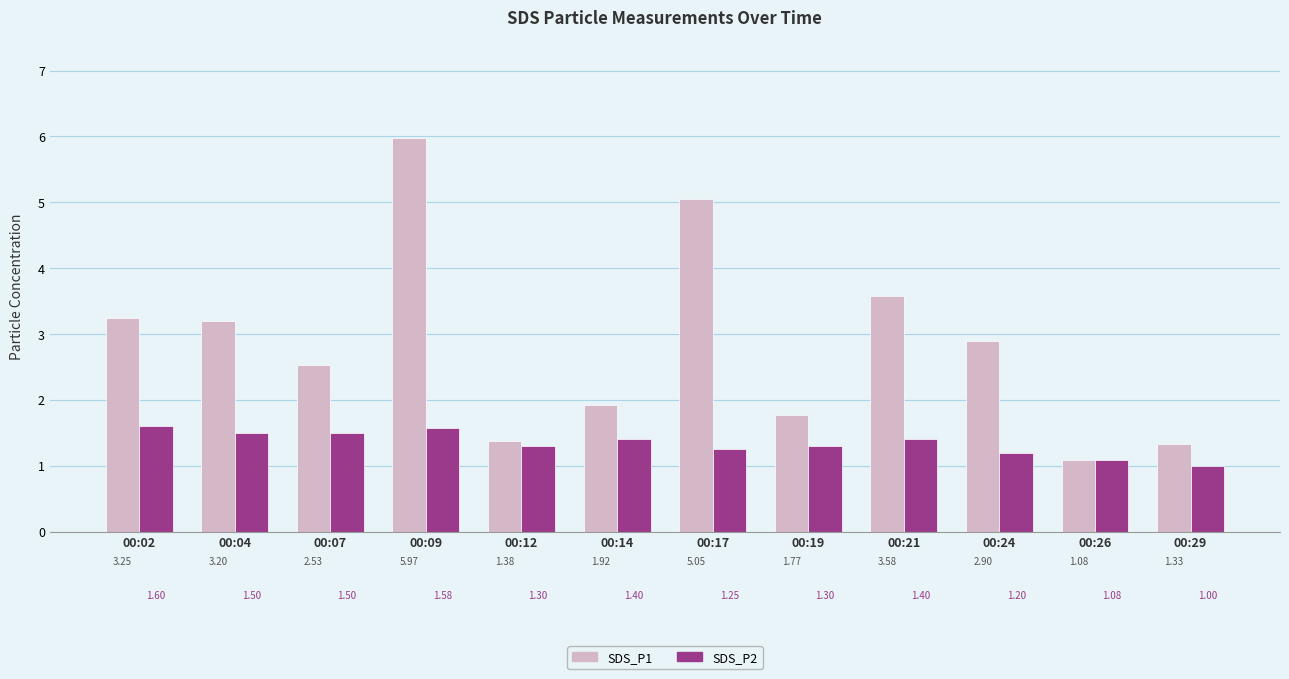

The SDS_P1 series shows 1.4 at 00:21. True or false?

False